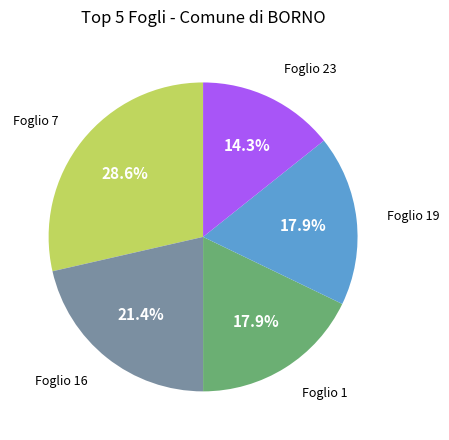

Is there any slice that represents more than half of the pie?

No